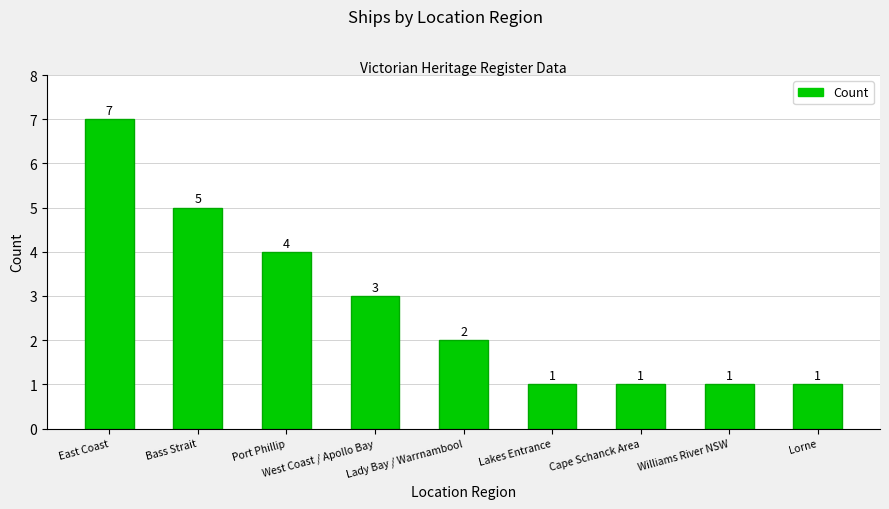

True or false: the data shows 1 at Lakes Entrance.

True